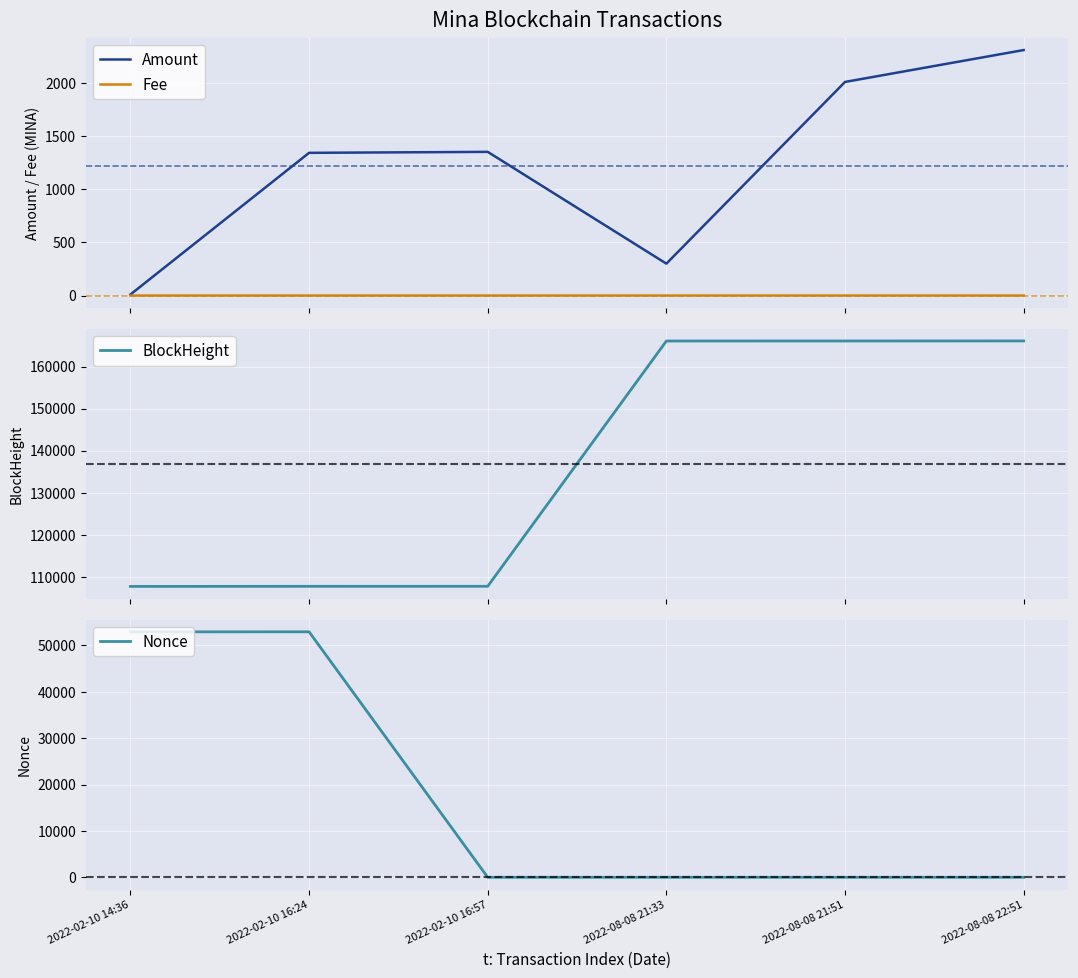

Reading left to right, list all the values displayed in this chart.

Amount: 10.0	1342.6	1351.6	300.0	2009.4	2309.4
Fee: 0.0	0.0	0.0	0.2	0.2	0.0
BlockHeight: 107719.0	107742.0	107751.0	166065.0	166070.0	166084.0
Nonce: 52938.0	52945.0	0.0	1.0	2.0	1.0